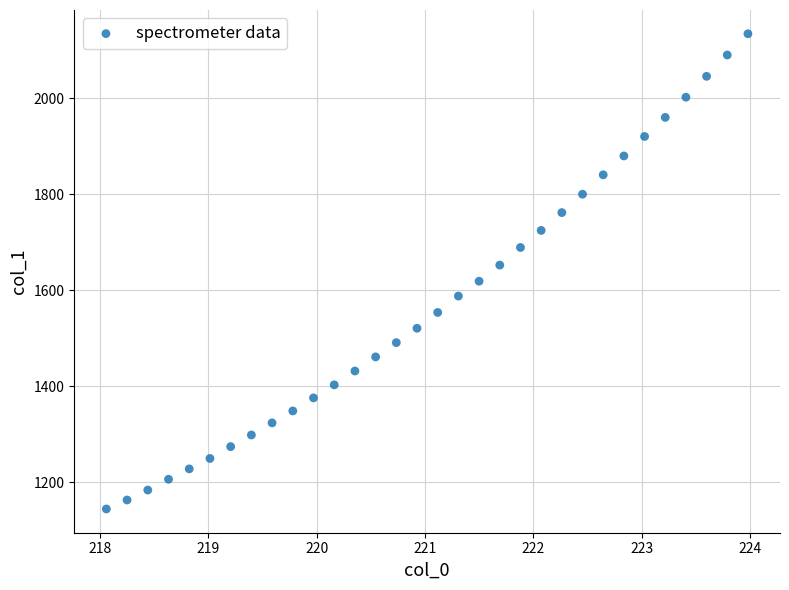

What is the range of Y values (max minus min)?

989.2